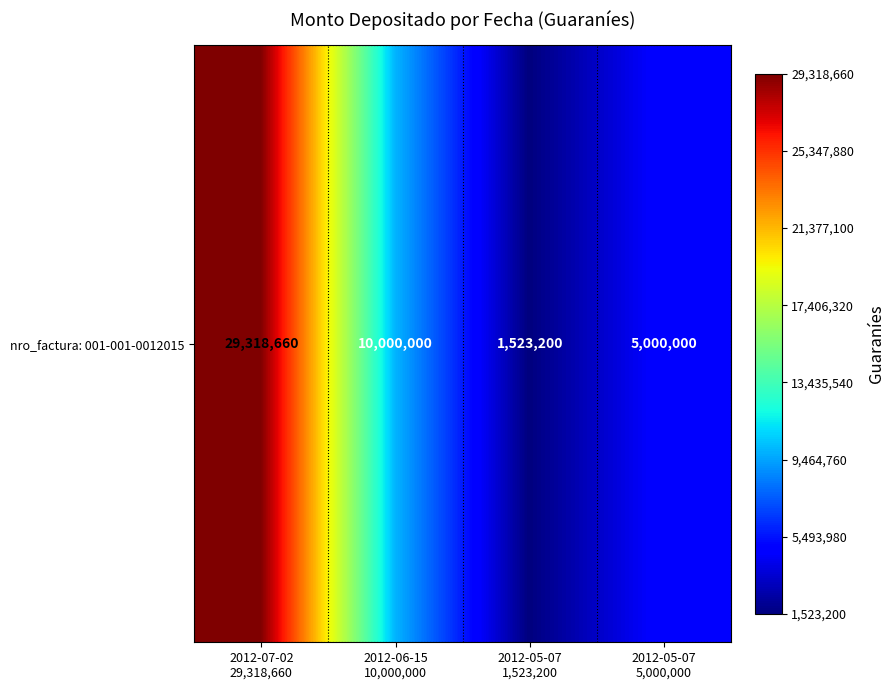

What is the minimum value shown in the chart?

1523200